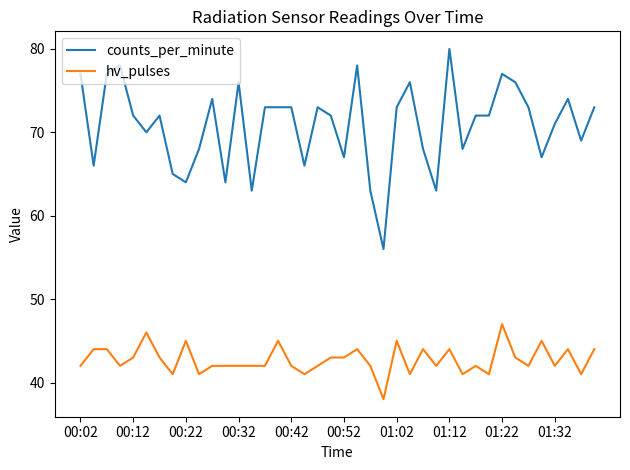

Which series has the widest spread of values?

counts_per_minute